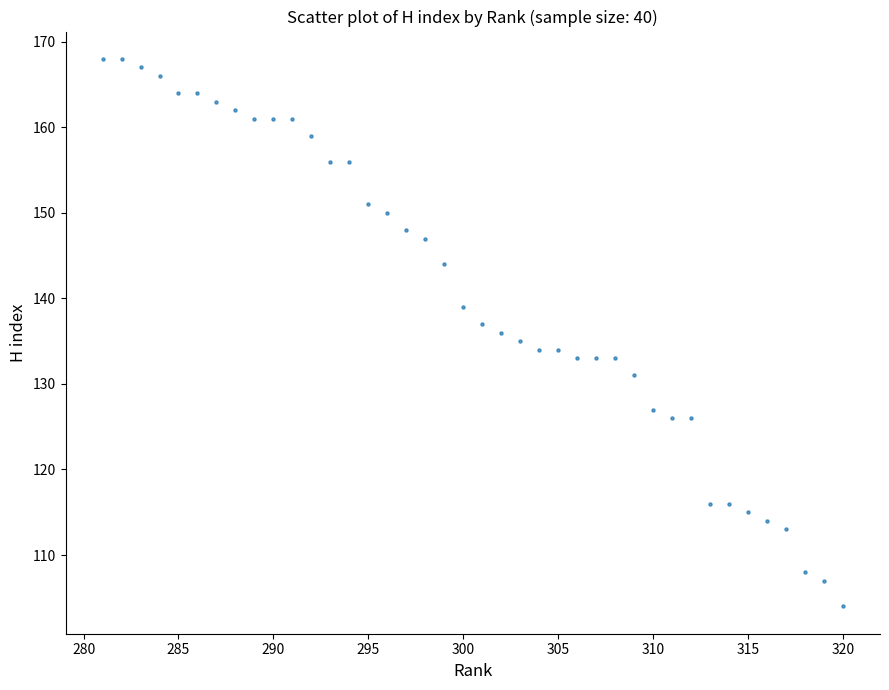

What is the range of X values (max minus min)?

39